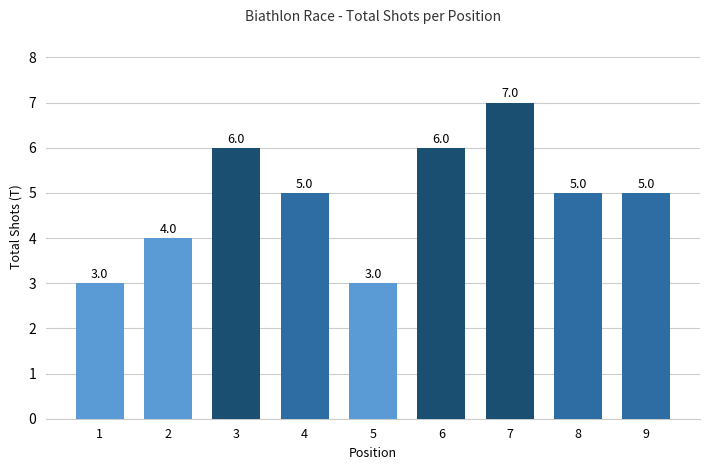

What is the value of the 8th bar from the left?

5